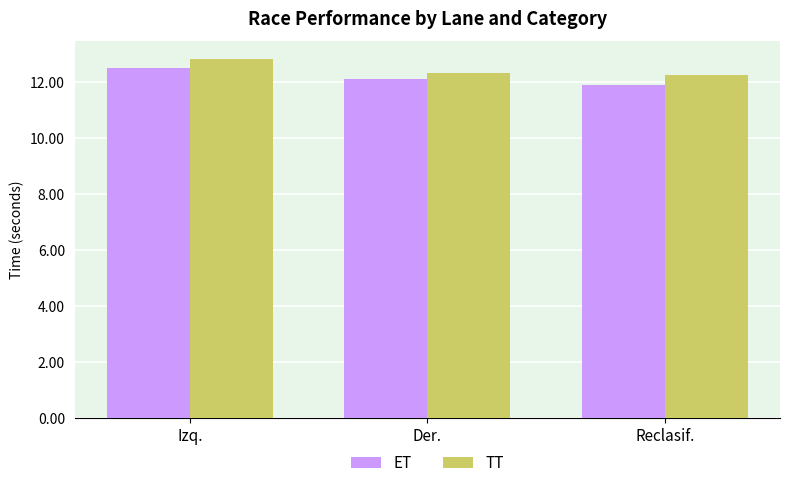

Between Izq. and Reclasif., which series saw the biggest shift?

ET